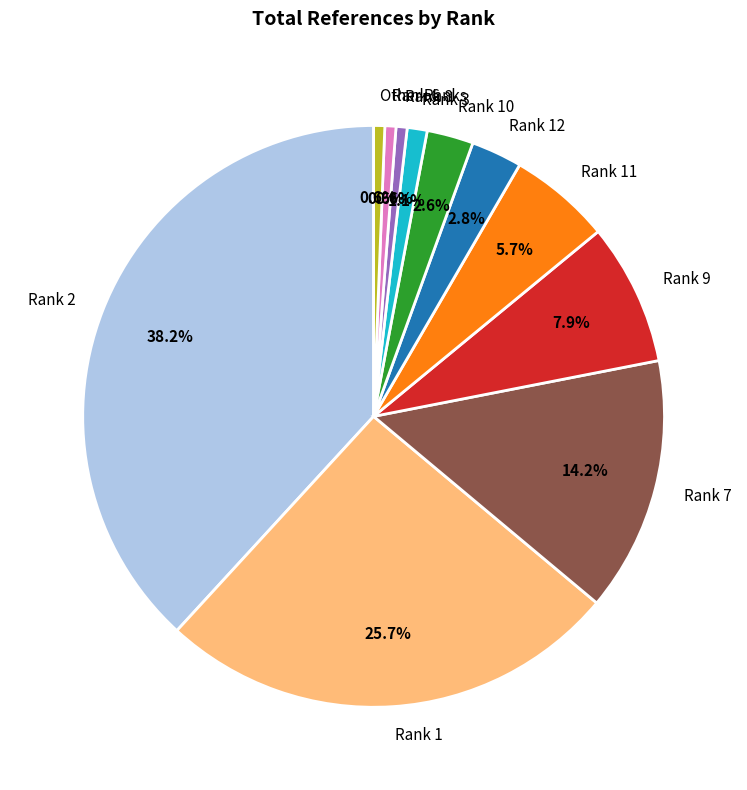

Is there a majority slice in this chart?

No